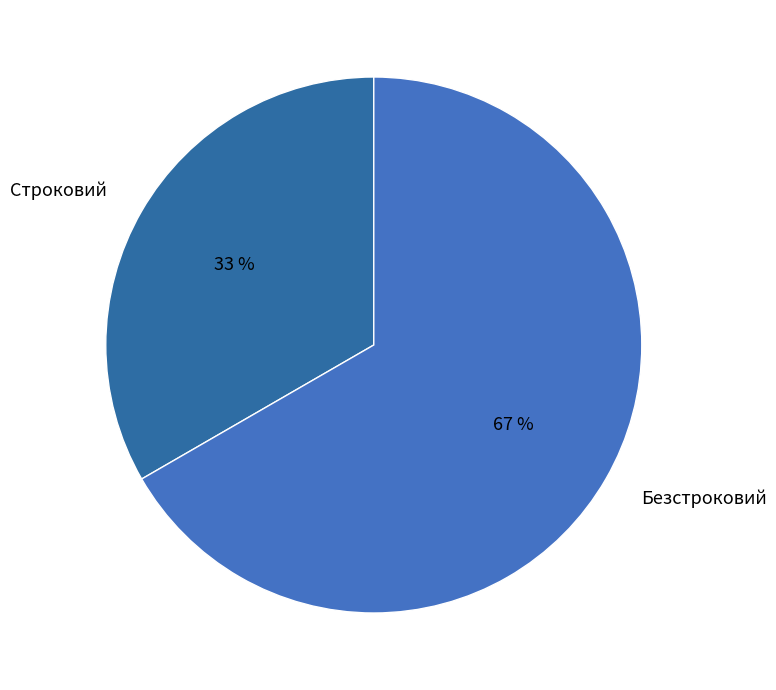

What percentage is the Строковий slice, to the nearest percent?

33%